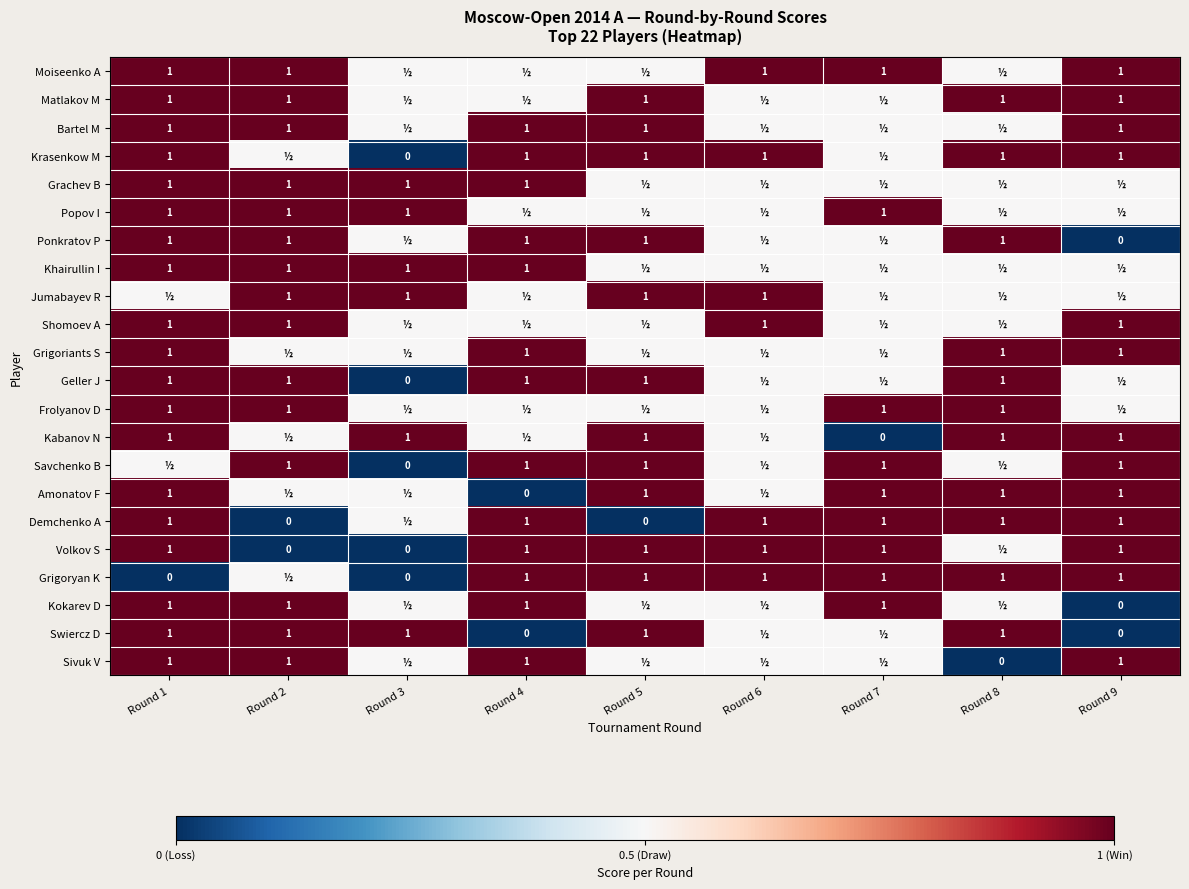

The Matlakov M series shows 1.0 at Round 8. True or false?

True